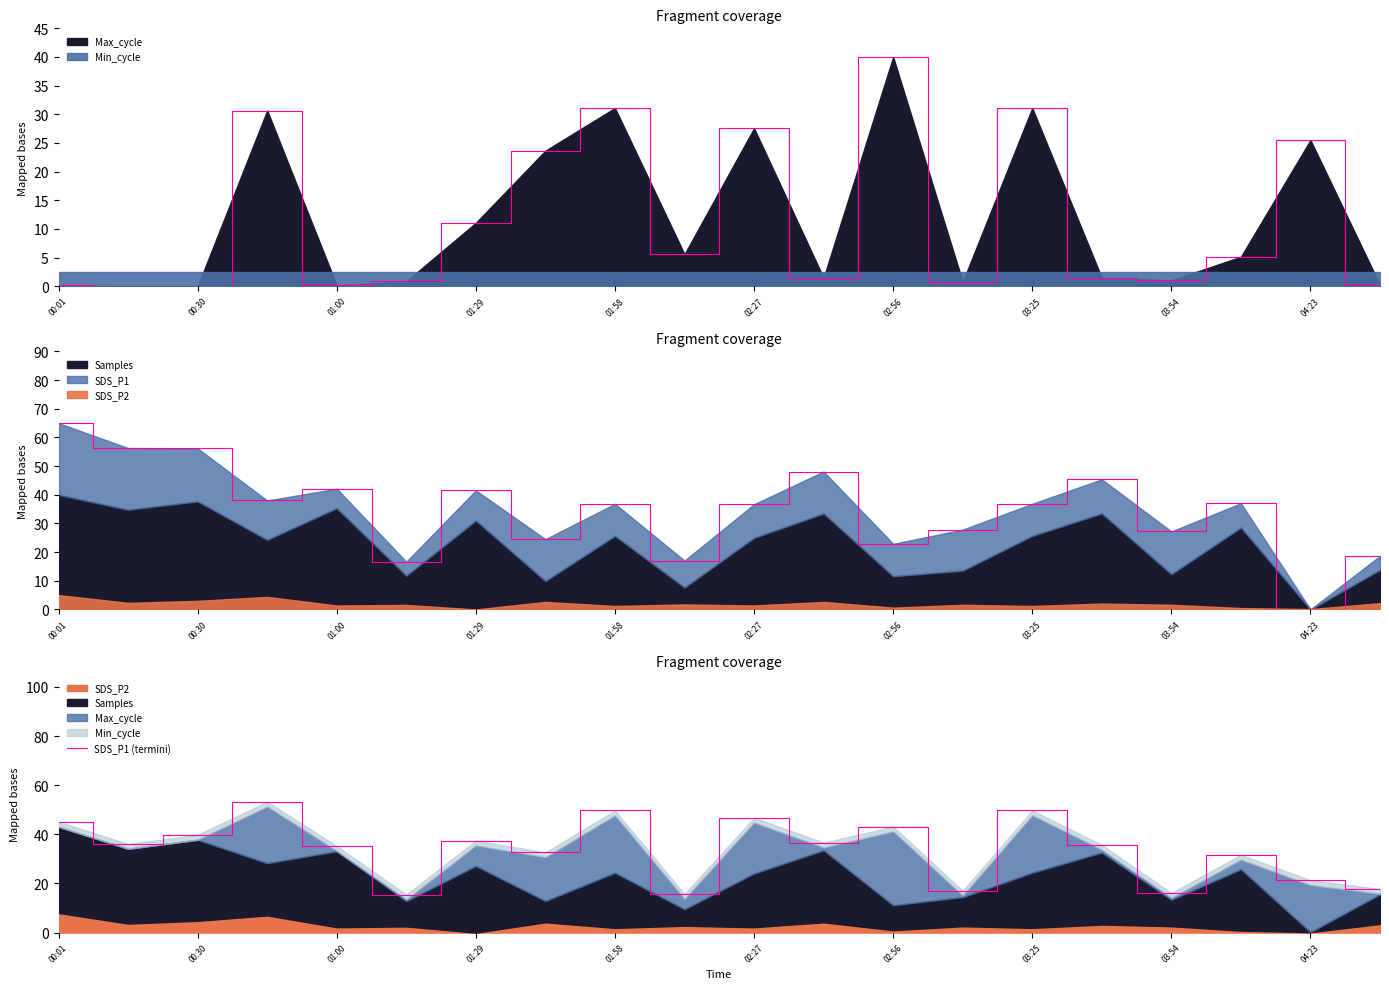

Where does the data first go above 36?

00:01